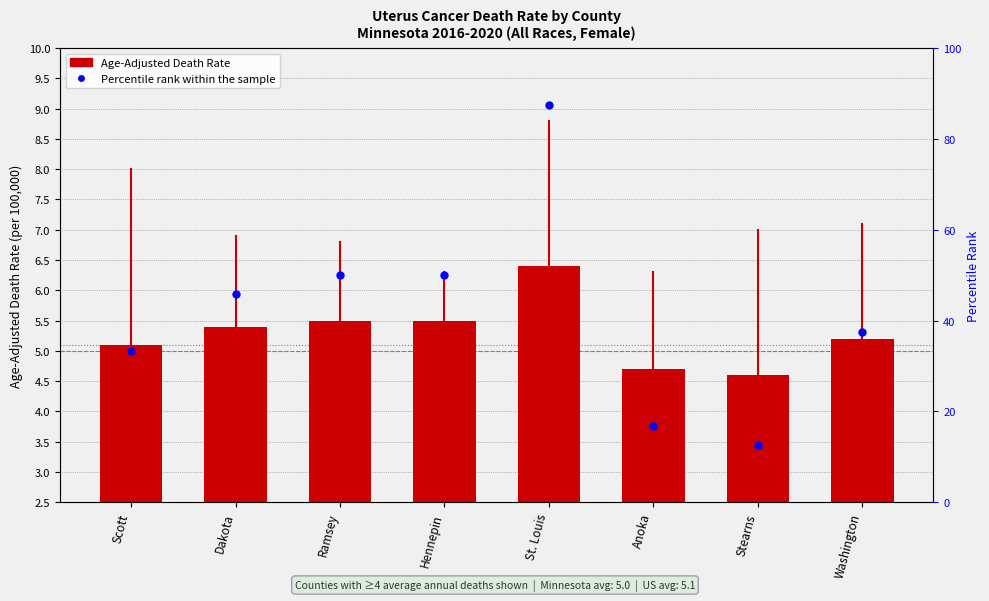

What is the total value across all series at Washington?

40.2